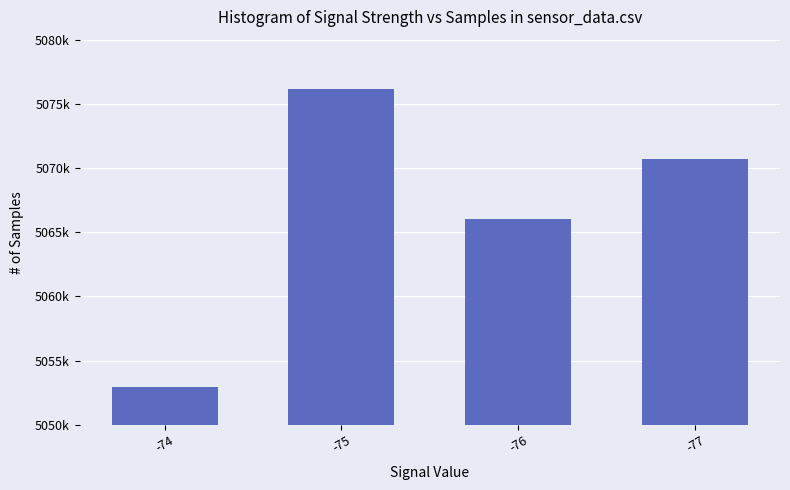

Does the chart contain any negative values?

No